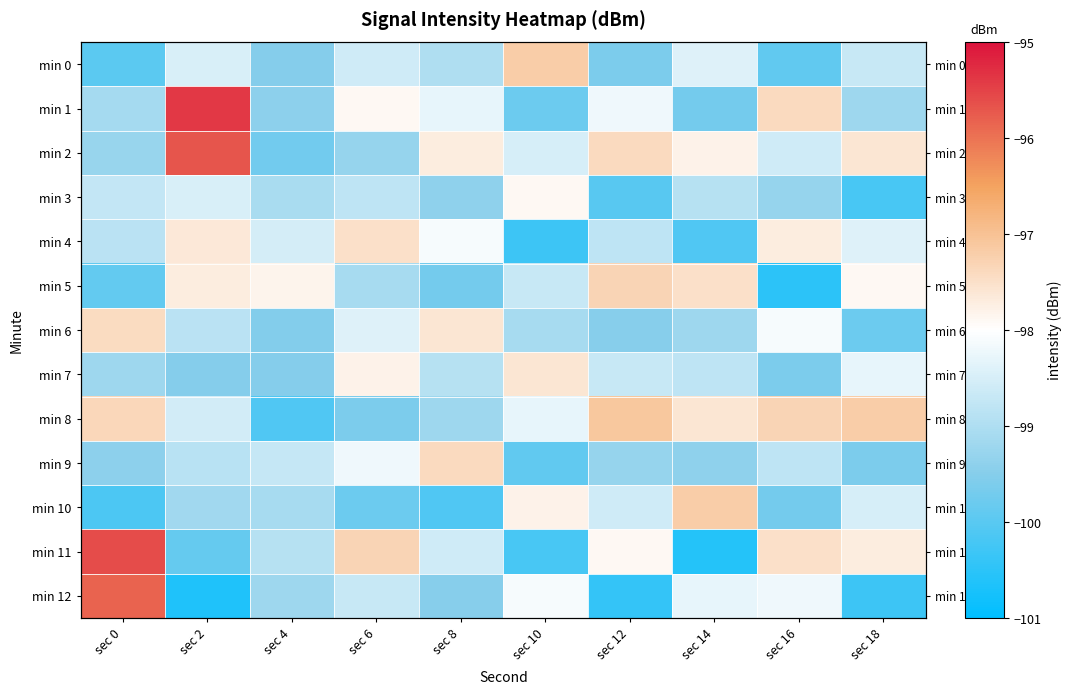

What is the spread (max minus min) of values at sec 12?

3.3